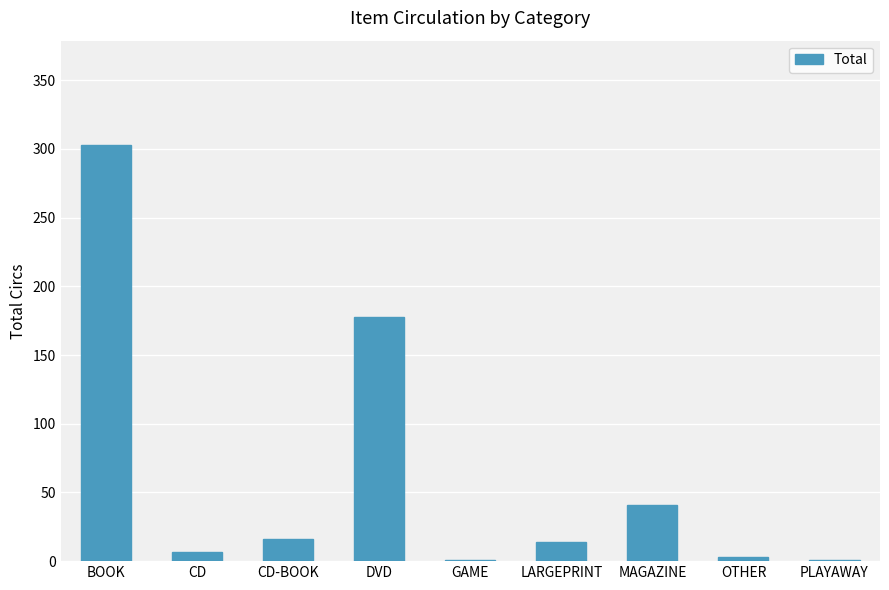

True or false: the data shows 67 at MAGAZINE.

False